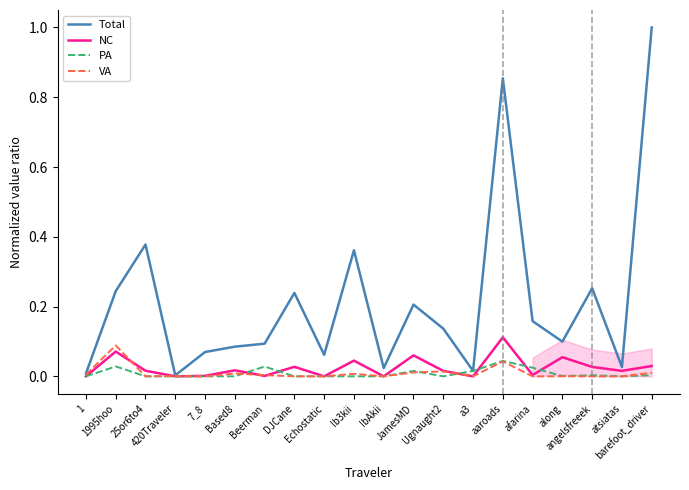

Reading right to left, list all the values displayed in this chart.

Total: barefoot_driver=1.0	atsiatas=0.0	angelsfreeek=0.3	along=0.1	afarina=0.2	aaroads=0.9	a3=0.0	Ugnaught2=0.1	JamesMD=0.2	IbAkii=0.0	Ib3kii=0.4	Echostatic=0.1	DJCane=0.2	Beerman=0.1	Based8=0.1	7_8=0.1	420Traveler=0.0	25or6to4=0.4	1995hoo=0.2	1=0.0
NC: barefoot_driver=0.0	atsiatas=0.0	angelsfreeek=0.0	along=0.1	afarina=0.0	aaroads=0.1	a3=0.0	Ugnaught2=0.0	JamesMD=0.1	IbAkii=0.0	Ib3kii=0.0	Echostatic=0.0	DJCane=0.0	Beerman=0.0	Based8=0.0	7_8=0.0	420Traveler=0.0	25or6to4=0.0	1995hoo=0.1	1=0.0
PA: barefoot_driver=0.0	atsiatas=0.0	angelsfreeek=0.0	along=0.0	afarina=0.0	aaroads=0.0	a3=0.0	Ugnaught2=0.0	JamesMD=0.0	IbAkii=0.0	Ib3kii=0.0	Echostatic=0.0	DJCane=0.0	Beerman=0.0	Based8=0.0	7_8=0.0	420Traveler=0.0	25or6to4=0.0	1995hoo=0.0	1=0.0
VA: barefoot_driver=0.0	atsiatas=0.0	angelsfreeek=0.0	along=0.0	afarina=0.0	aaroads=0.0	a3=0.0	Ugnaught2=0.0	JamesMD=0.0	IbAkii=0.0	Ib3kii=0.0	Echostatic=0.0	DJCane=0.0	Beerman=0.0	Based8=0.0	7_8=0.0	420Traveler=0.0	25or6to4=0.0	1995hoo=0.1	1=0.0